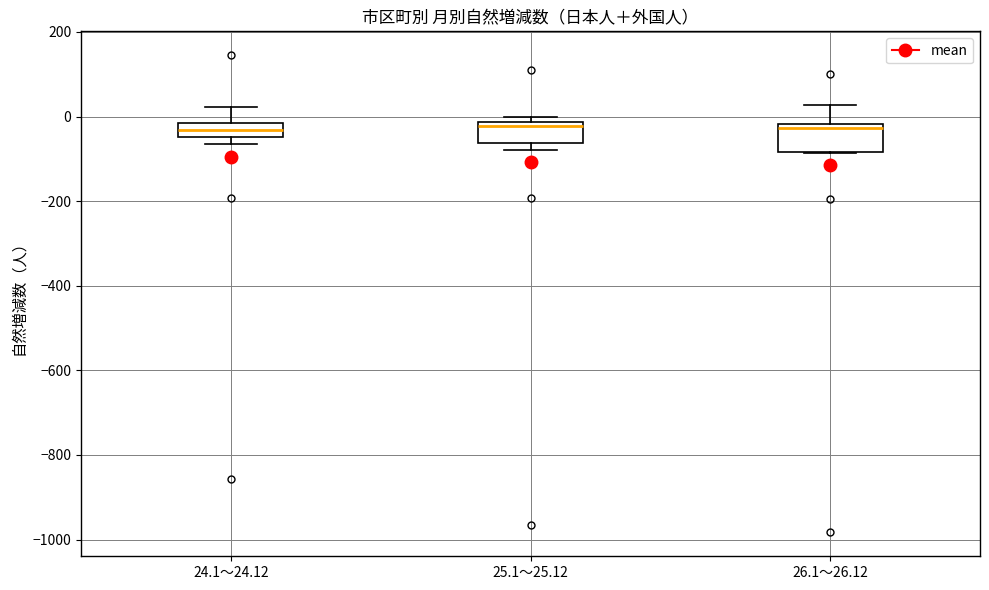

Where is the lower edge of the box for 26.1～26.12 on the y-axis? The values are not printed on the chart, so give them approximately, as read against the axis.

-80